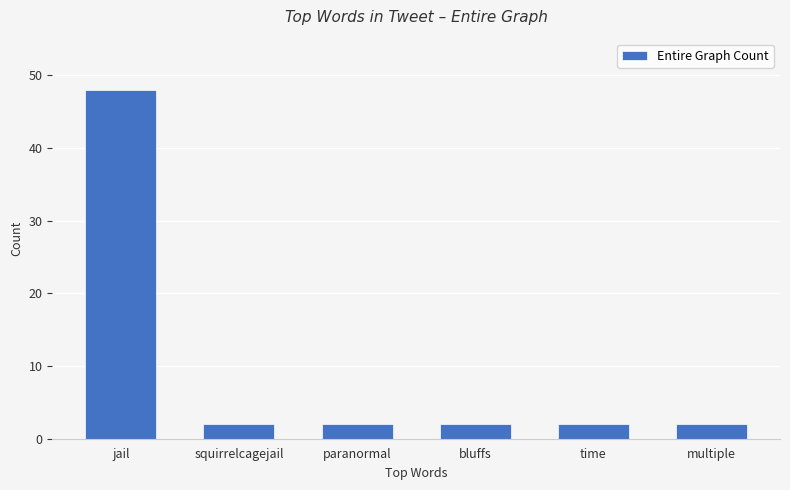

Which label corresponds to the largest value in the chart?

jail